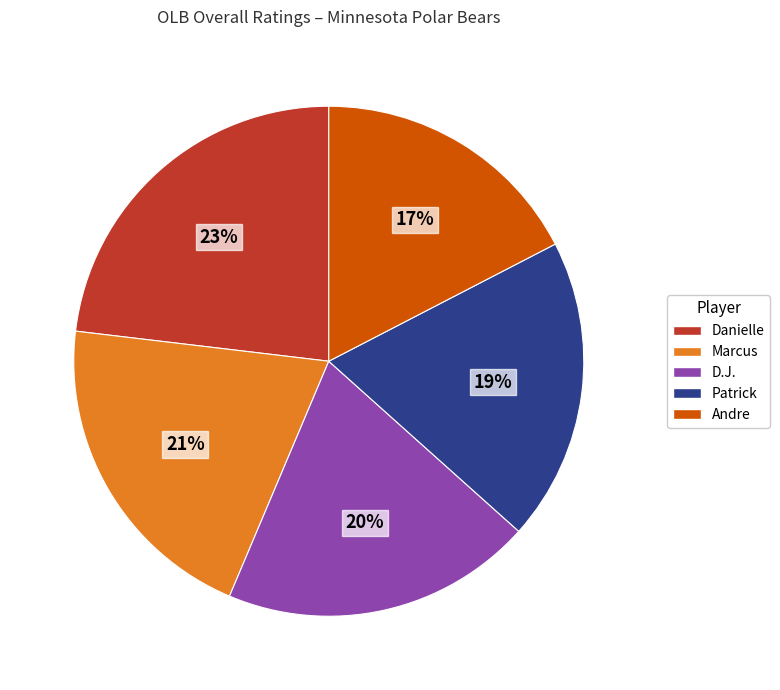

Rank the categories by value from lowest to highest.

Andre, Patrick, D.J., Marcus, Danielle